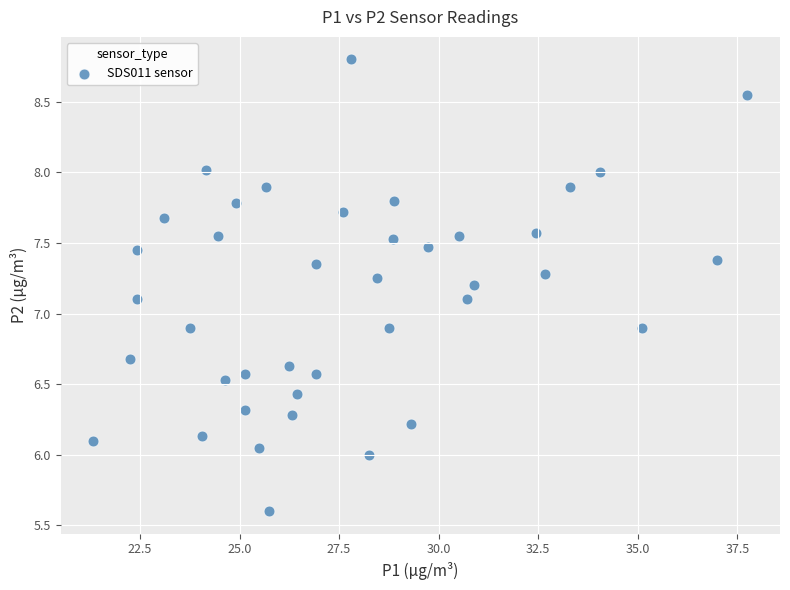

What is the range of X values (max minus min)?

16.4